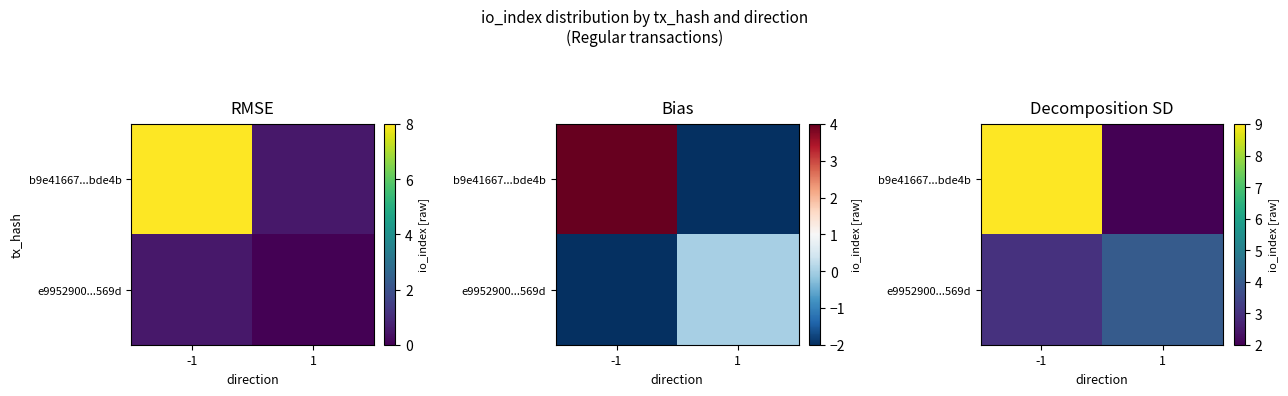

What is the total value across all series at 1?

6